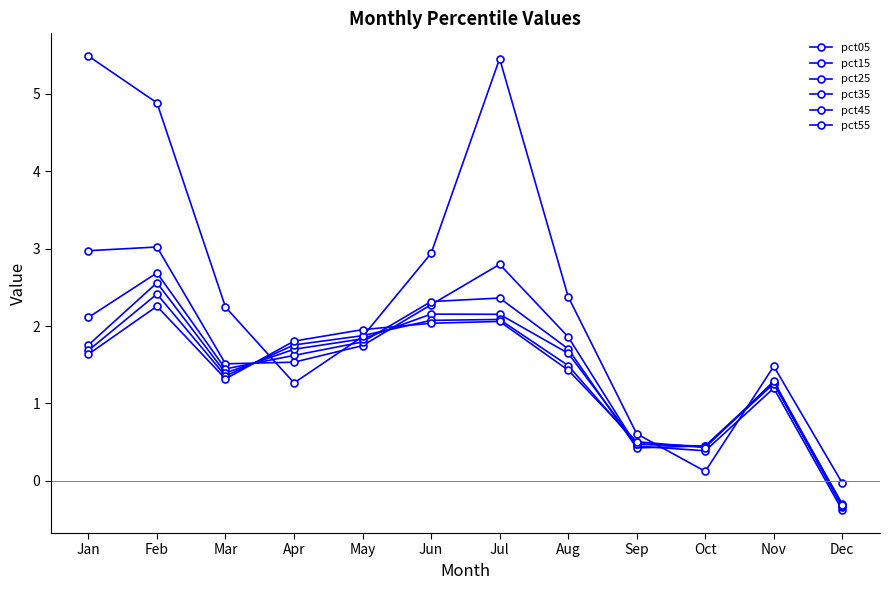

What is the sum of the pct05 values at Feb and Dec?

4.9